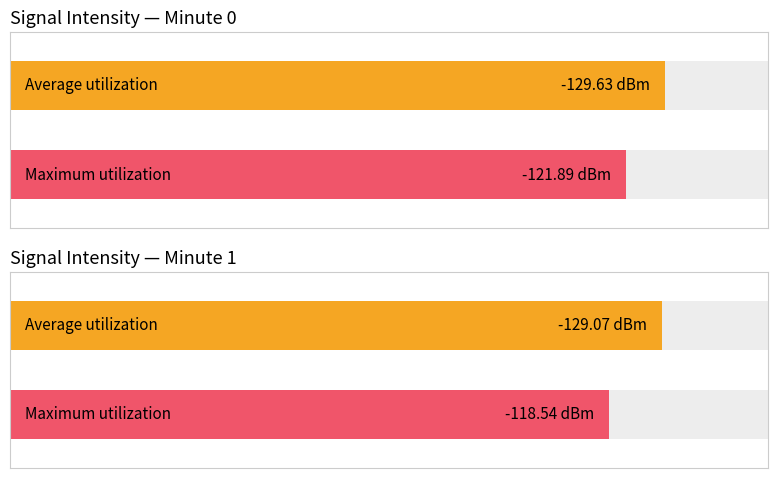

Between 32 and 34, which series saw the biggest shift?

Maximum utilization